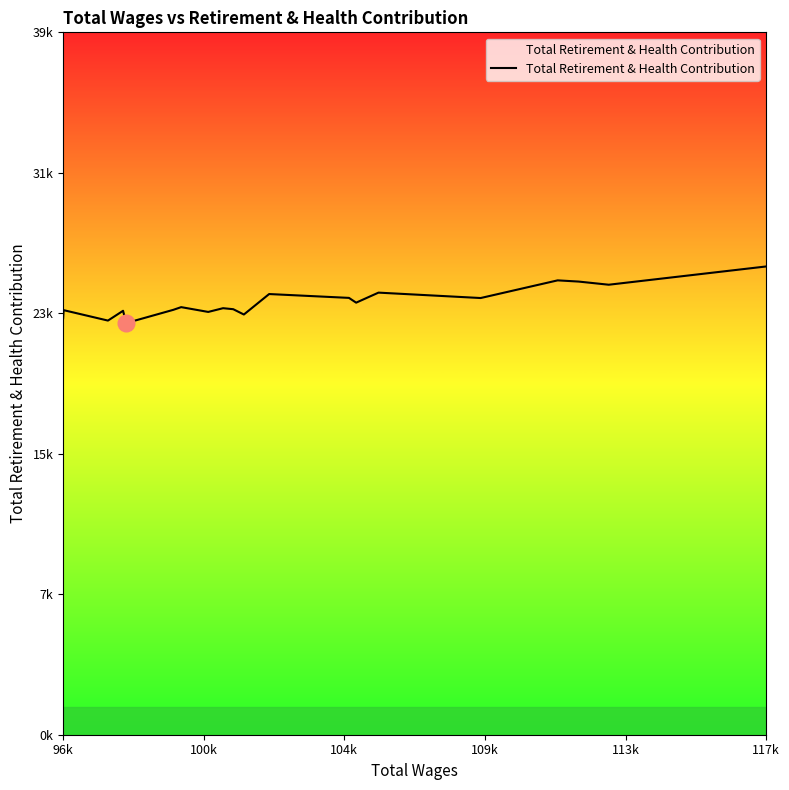

Reading left to right, extract all data points from this chart.

23194	23644	23063	23608	22925	23662	23812	23545	23753	23697	23401	24541	24327	24061	24620	24319	25303	25236	25060	26077